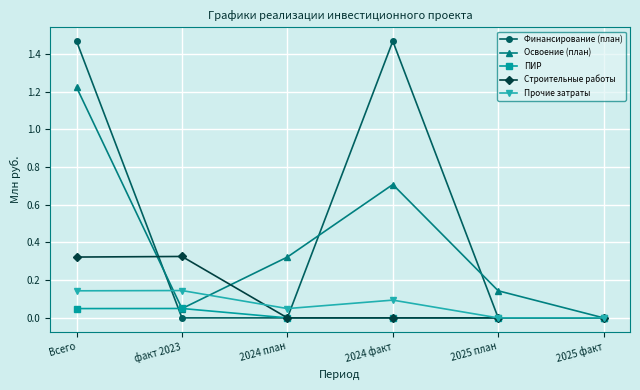

Which series has the widest spread of values?

Финансирование (план)